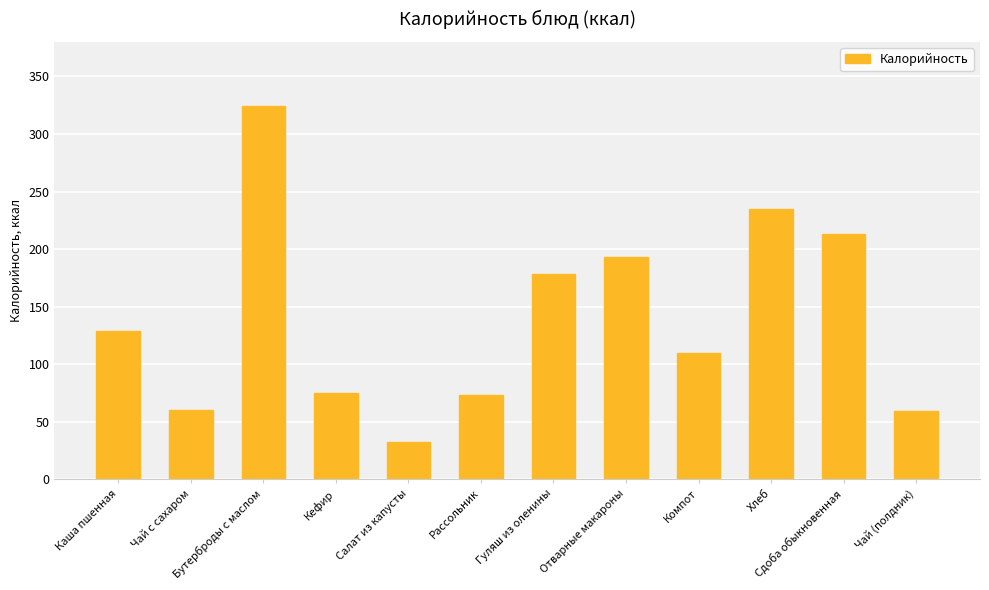

What is the difference between the maximum and minimum values?

291.5